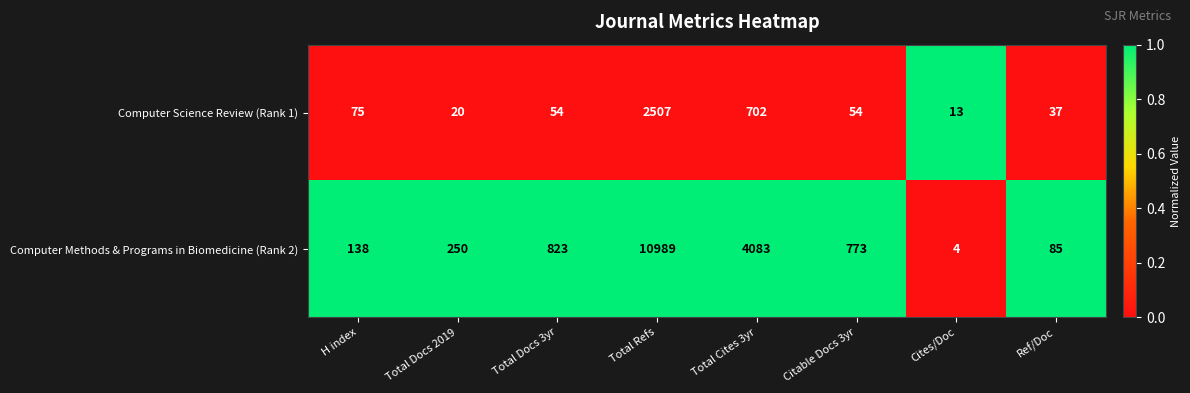

Rank the series by their average value, from highest to lowest.

Computer Methods & Programs in Biomedicine (Rank 2), Computer Science Review (Rank 1)